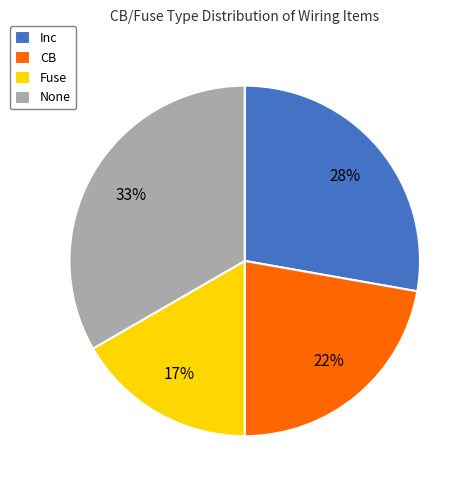

Count the number of slices in the pie.

4